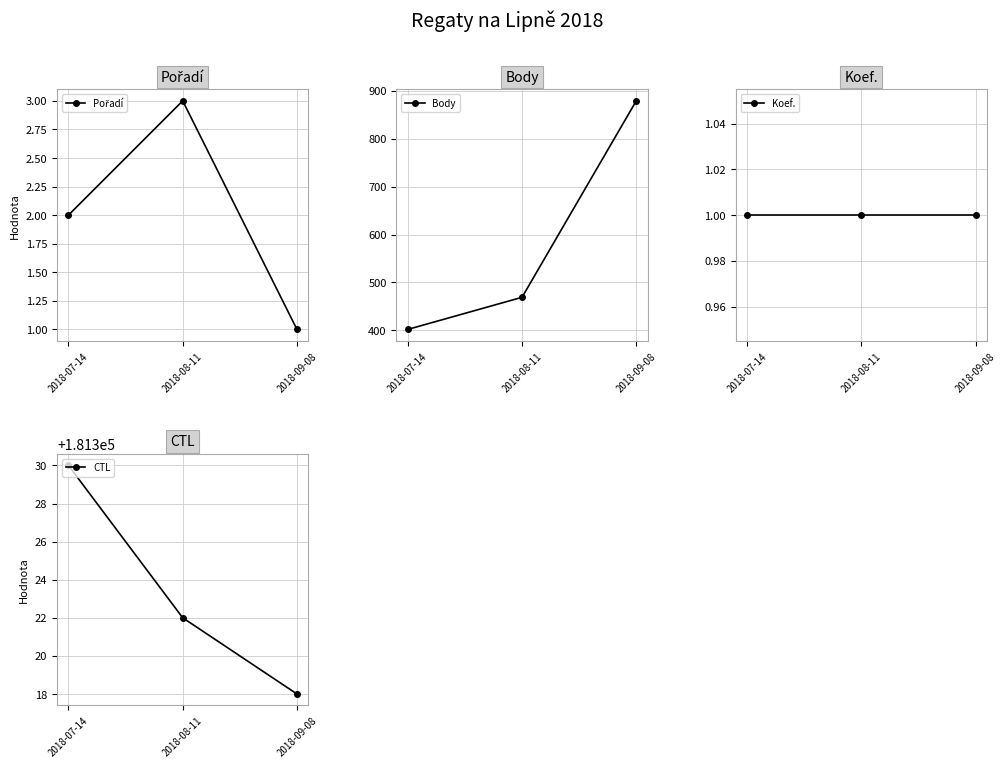

How many lines are shown in the chart?

4